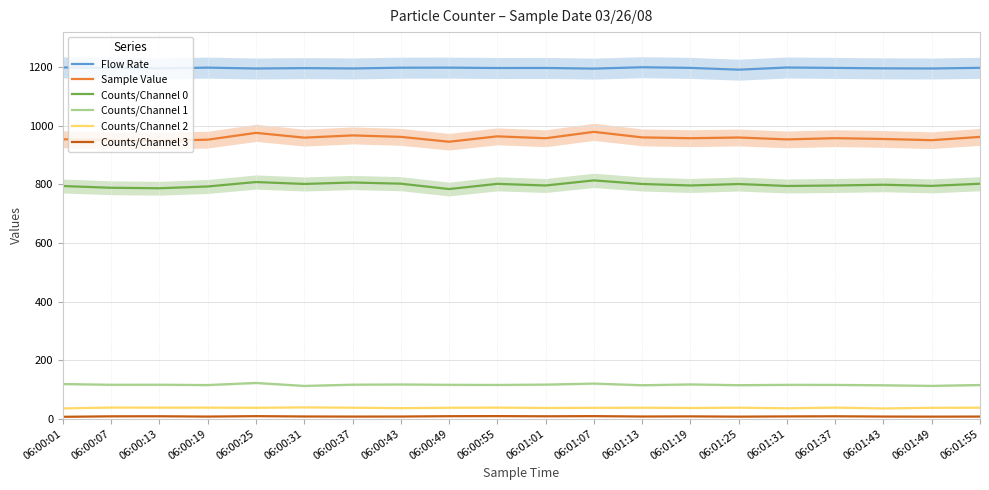

Does the chart display data point markers on the line(s)?

No